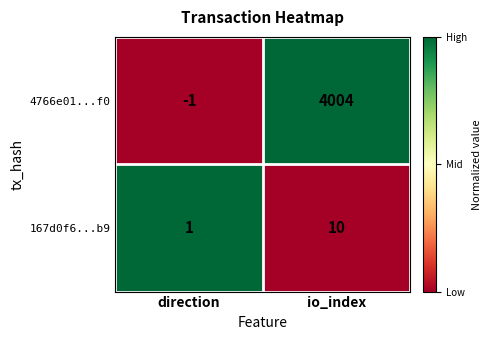

What is the spread (max minus min) of values at io_index?

3994